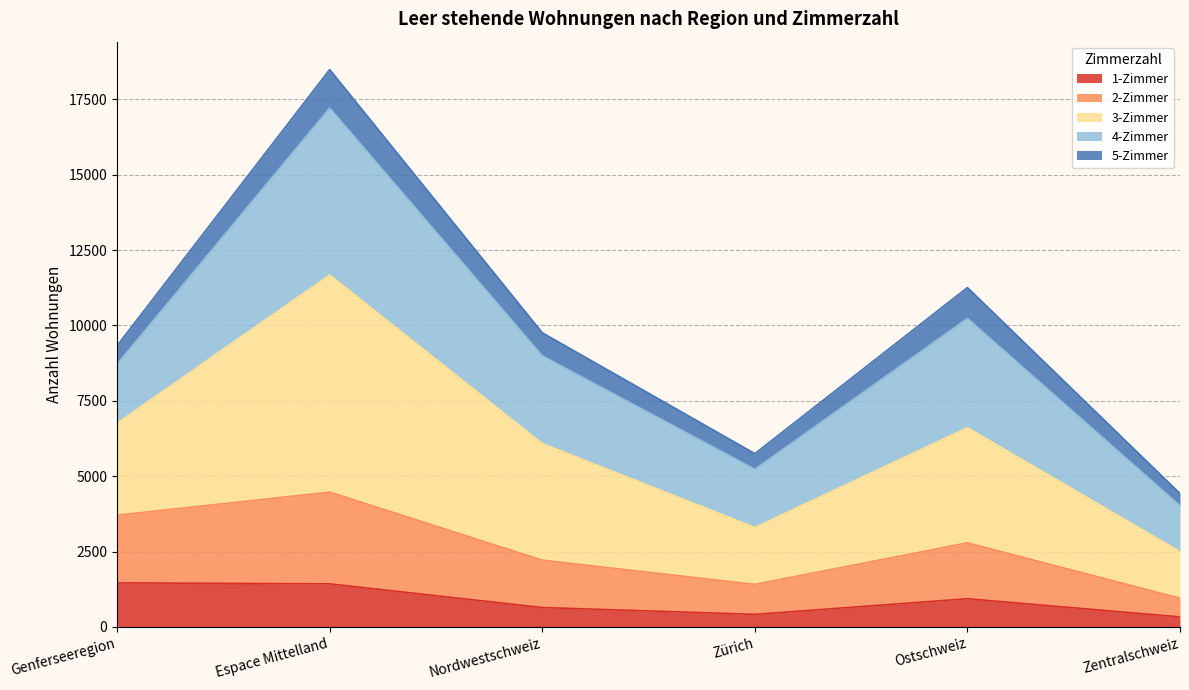

At which category is the sum across all series the highest?

Espace Mittelland